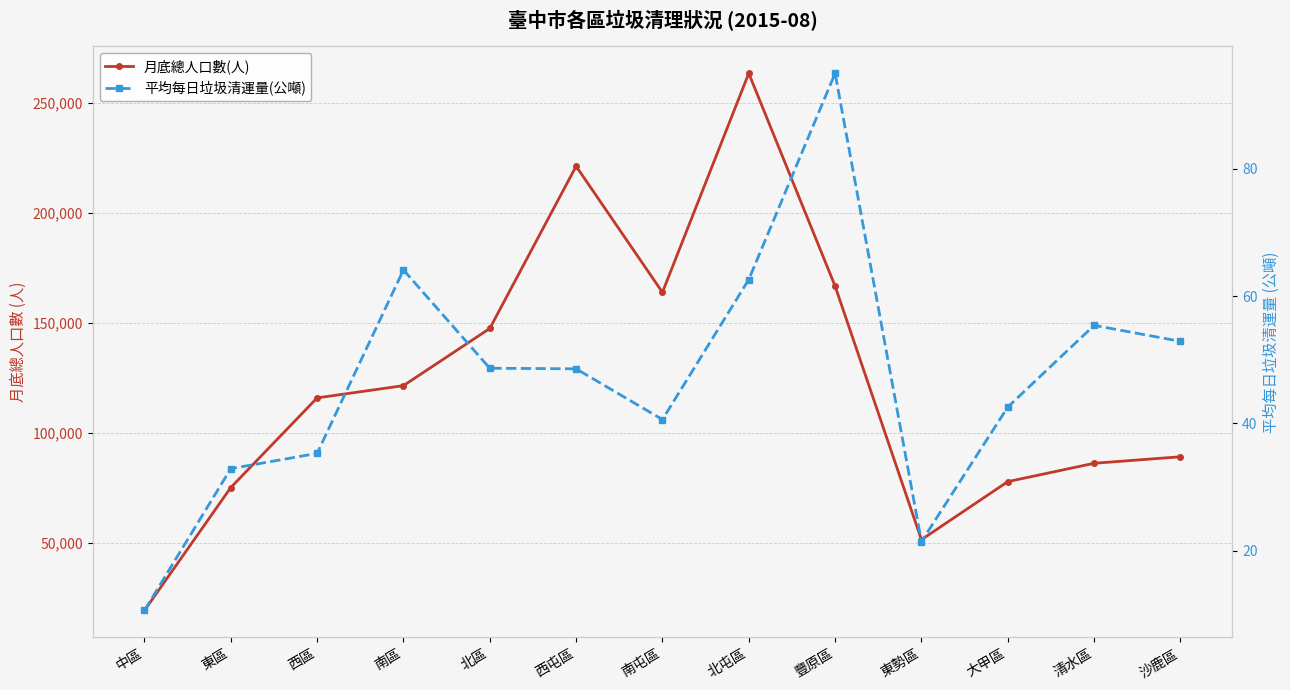

Where is the first local maximum for 月底總人口數(人)?

西屯區